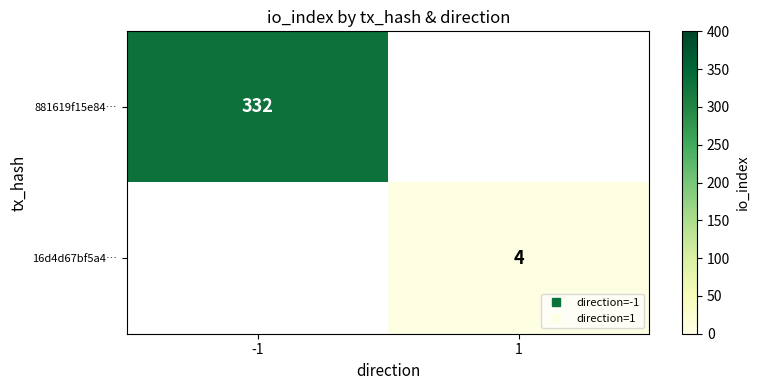

The 16d4d67bf5a4… series shows 0.8 at 1. True or false?

False